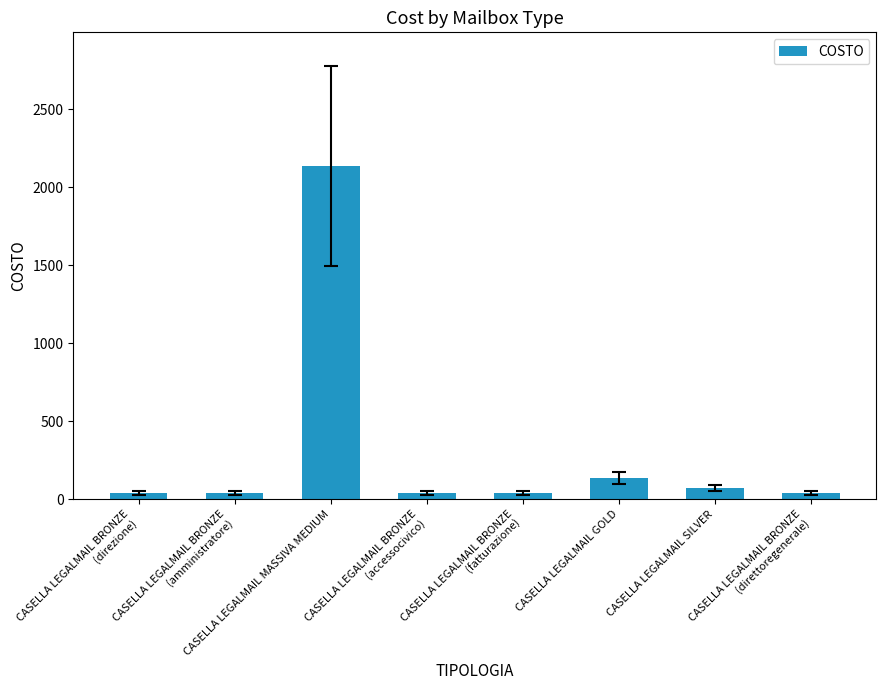

At which category does the chart reach its peak across all series?

CASELLA LEGALMAIL MASSIVA MEDIUM